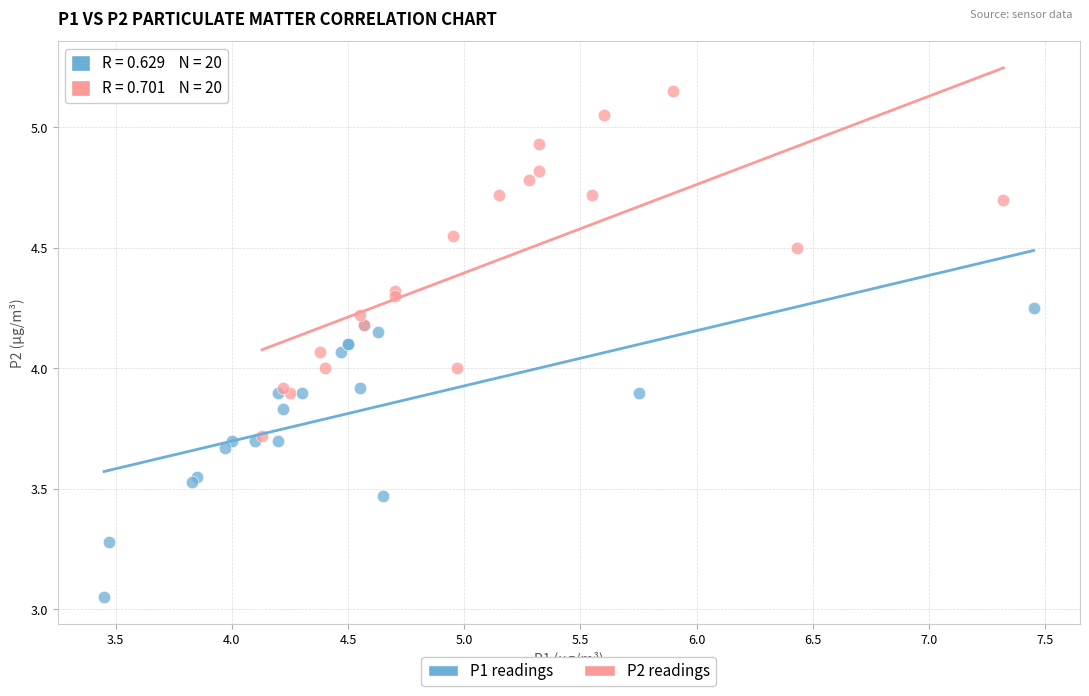

Which series reaches the maximum Y coordinate?

P2 readings